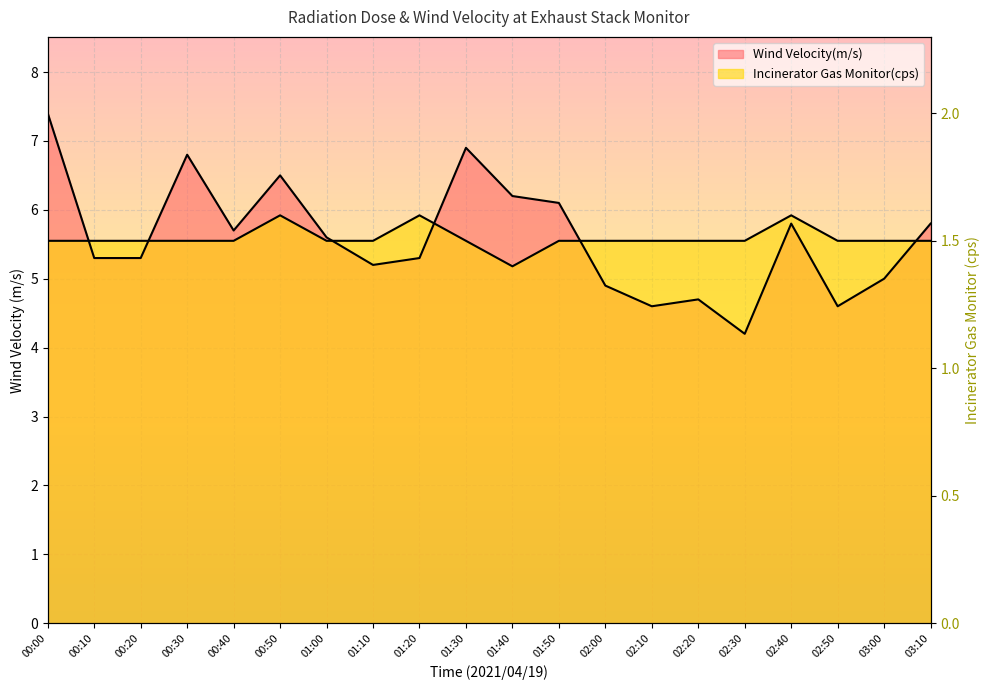

Which has a higher value, 02:00 or 01:50?

01:50